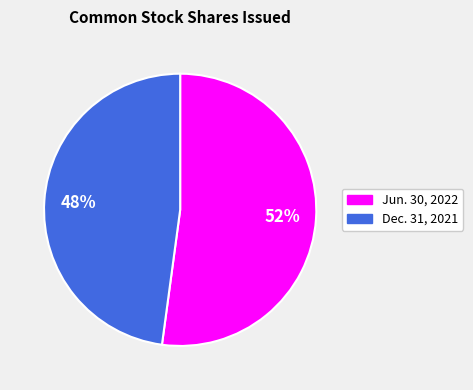

Is the sum of Jun. 30, 2022 and Dec. 31, 2021 greater than half?

Yes